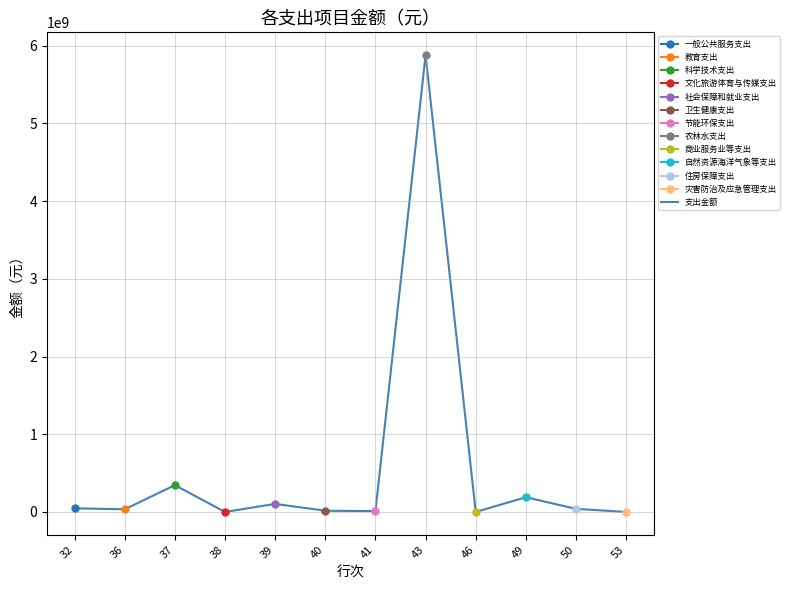

At which category does the data reach its first local valley?

36